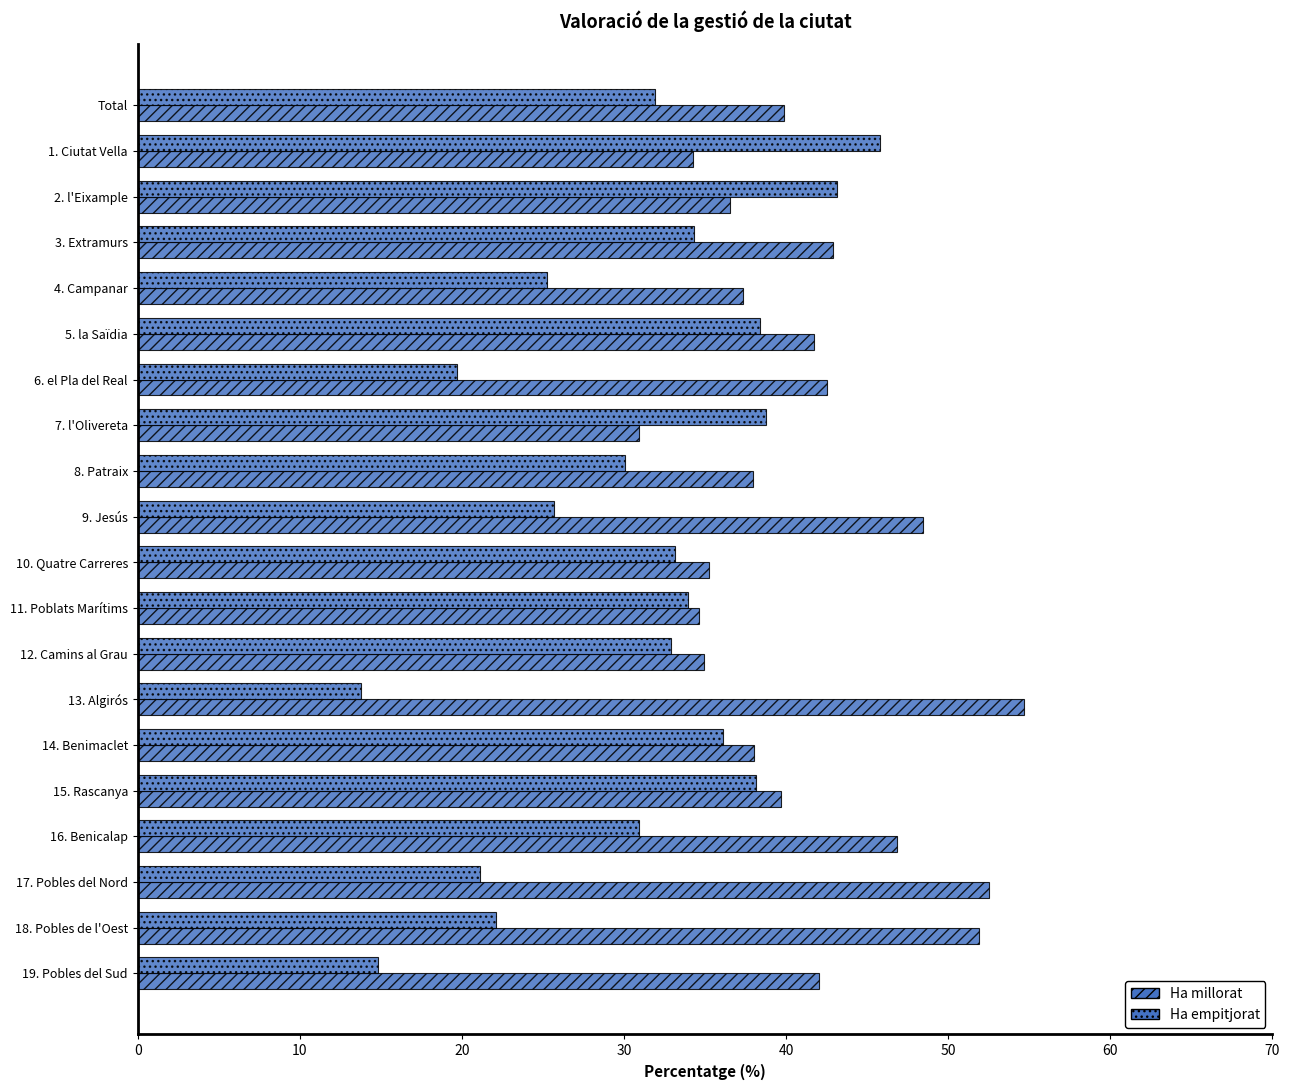

Count the number of data series in this chart.

2